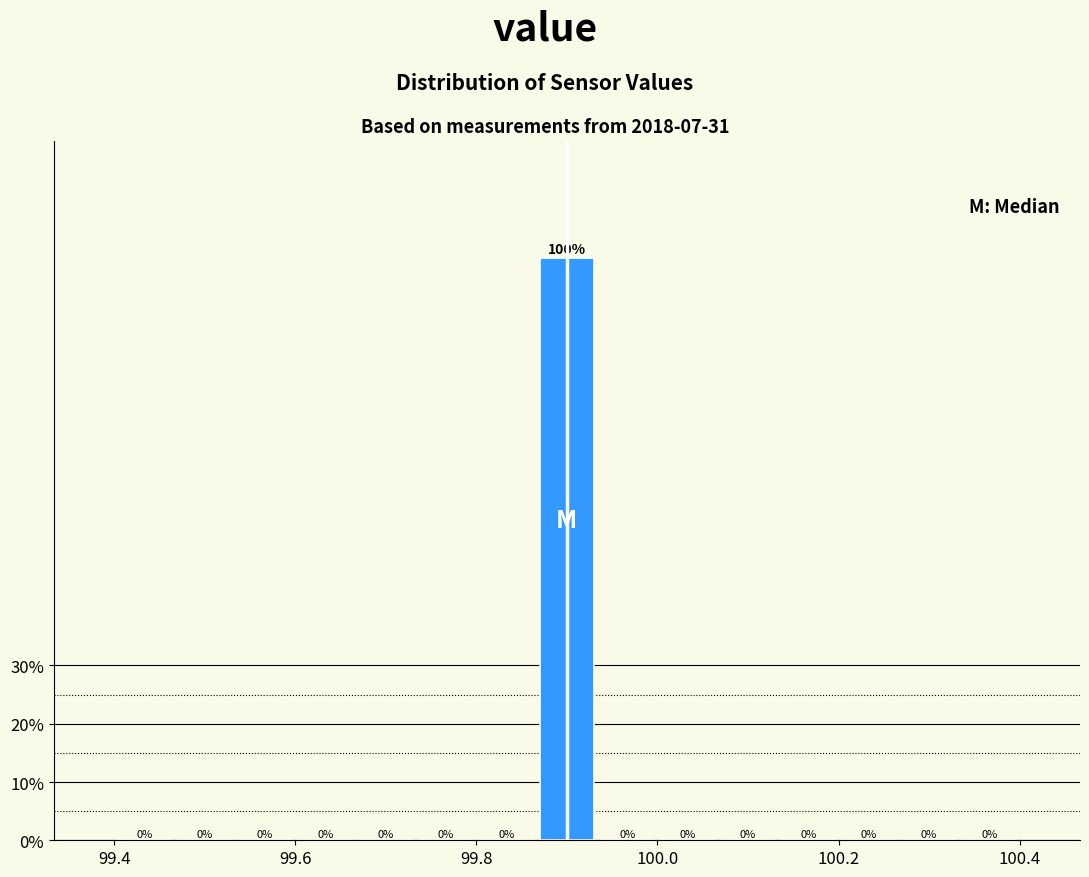

Read against the x-axis, roughly where is the centre of the tallest bar?

99.90